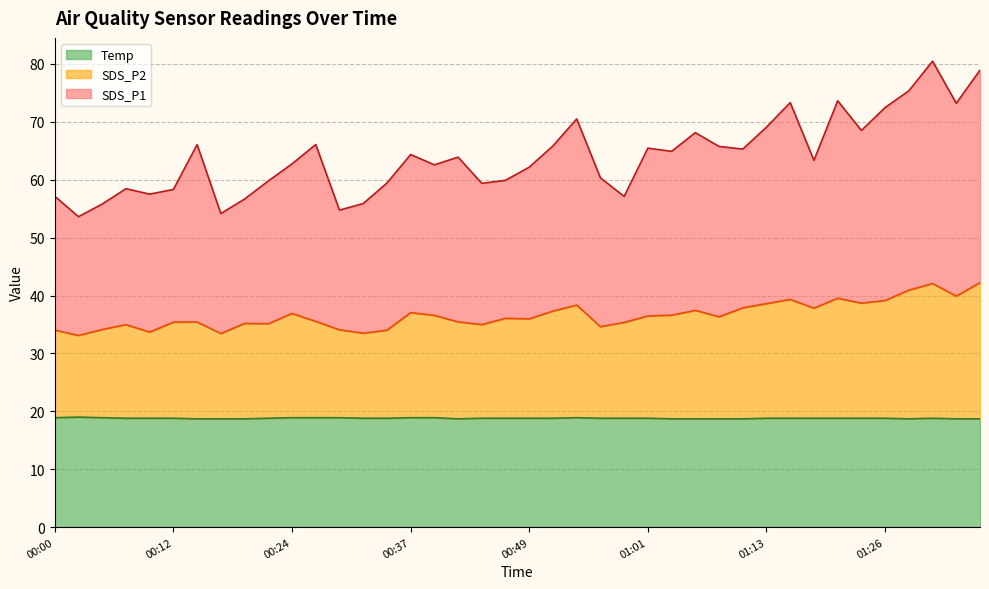

What position from the right is 01:35?

1